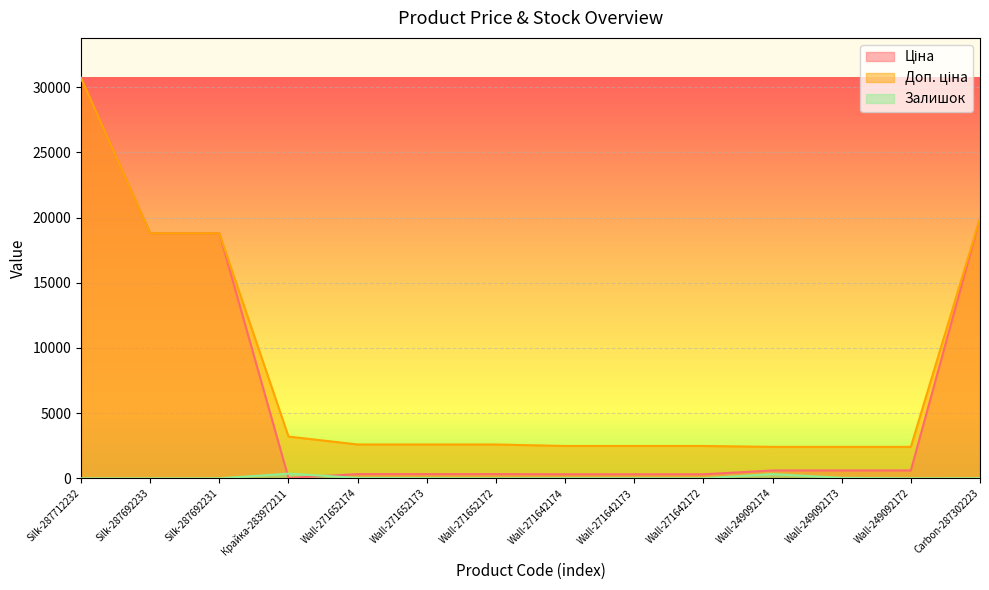

Rank the series by their maximum value, from lowest to highest.

Залишок, Ціна, Доп. ціна